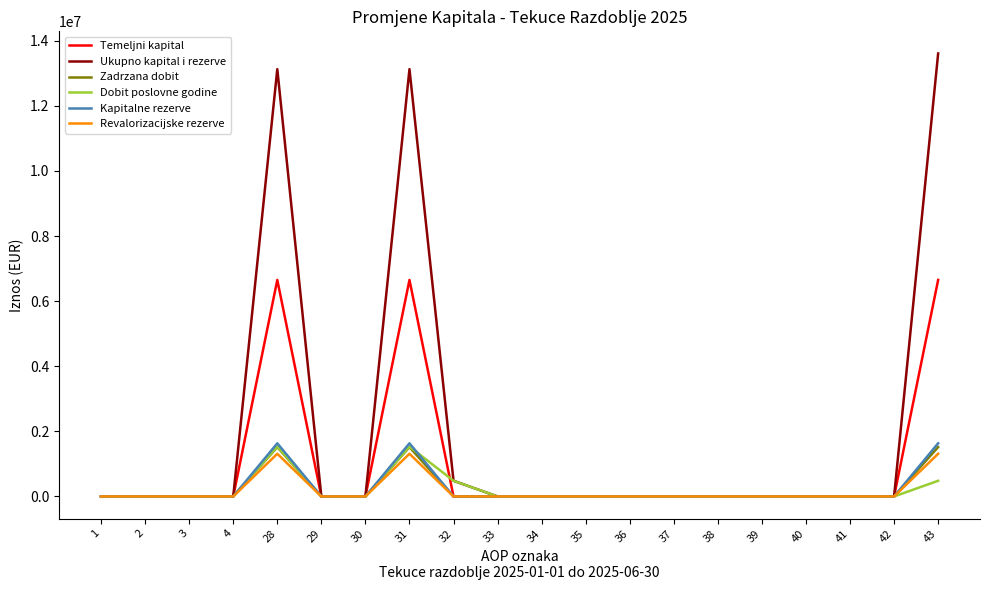

The value of Temeljni kapital at 4 is 0. True or false?

True